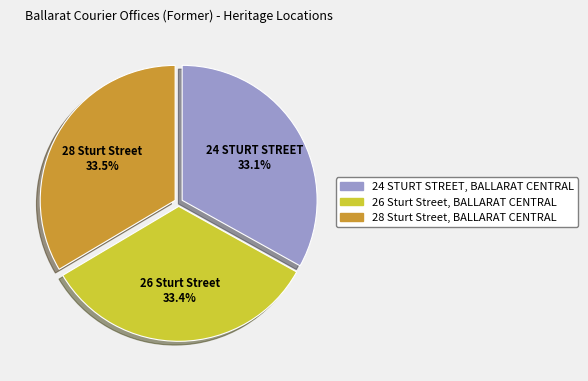

Does any single category account for the majority?

No